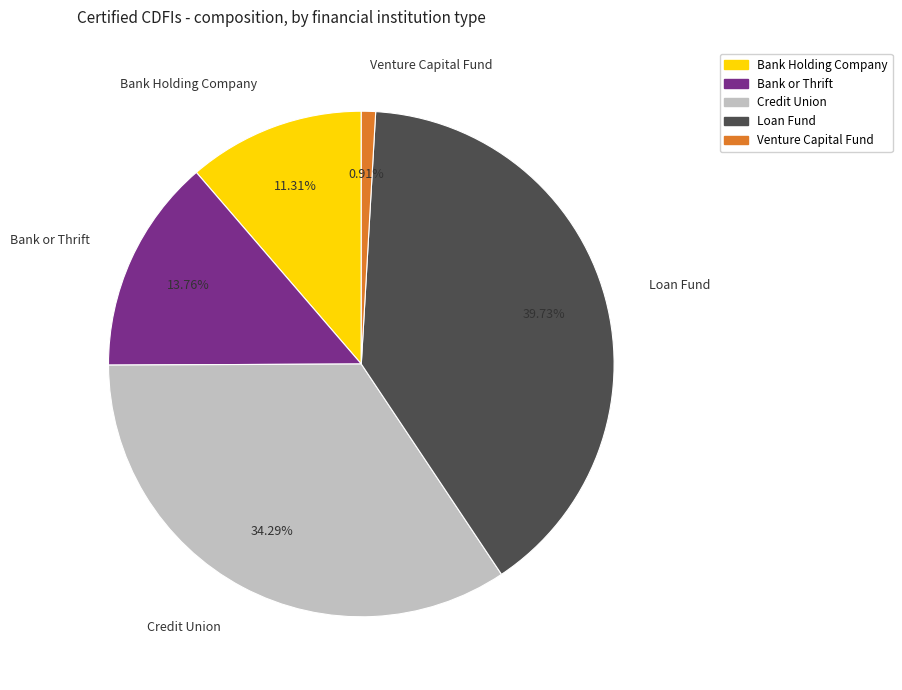

What is the largest slice in the pie chart?

Loan Fund